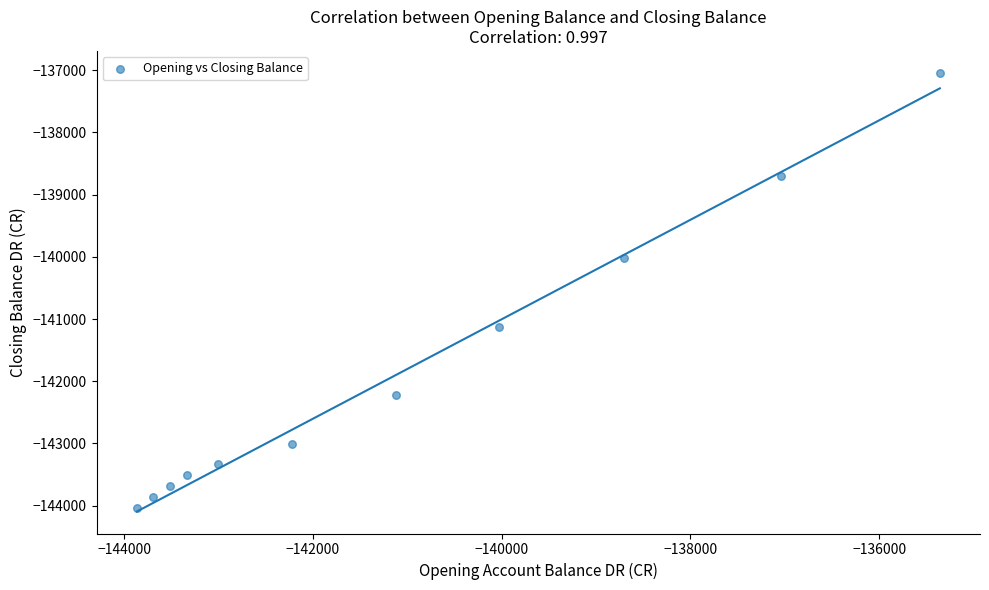

What is the average X value?

-141077.9